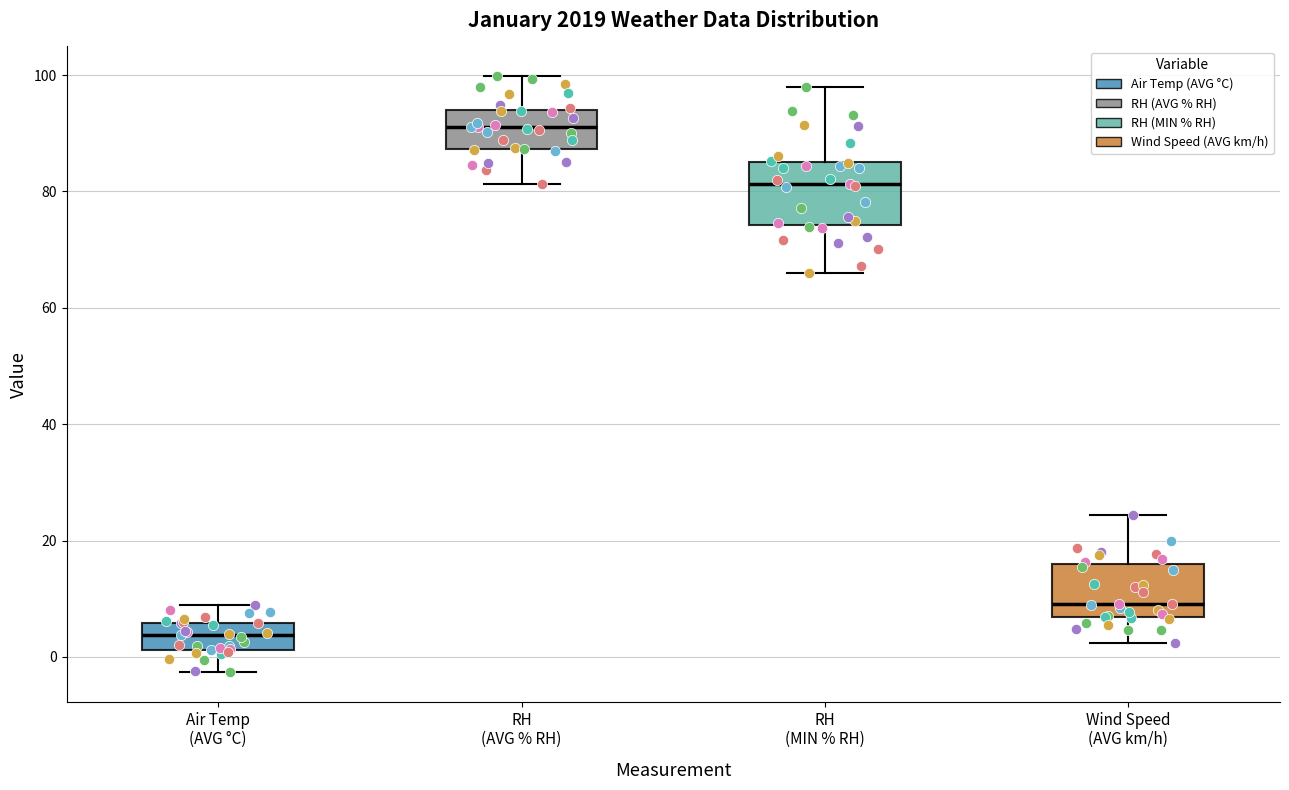

Reading left to right, transcribe this box plot: for each box, give where its median line is, the range the box spans, and where its two whiskers end, as read against the y-axis. The values are not printed on the chart, so give them approximately, as read against the axis.

Air Temp (AVG °C): median 4, box 2 to 6, whiskers -2 to 10
RH (AVG % RH): median 92, box 88 to 94, whiskers 82 to 100
RH (MIN % RH): median 82, box 74 to 86, whiskers 66 to 98
Wind Speed (AVG km/h): median 10, box 6 to 16, whiskers 2 to 24